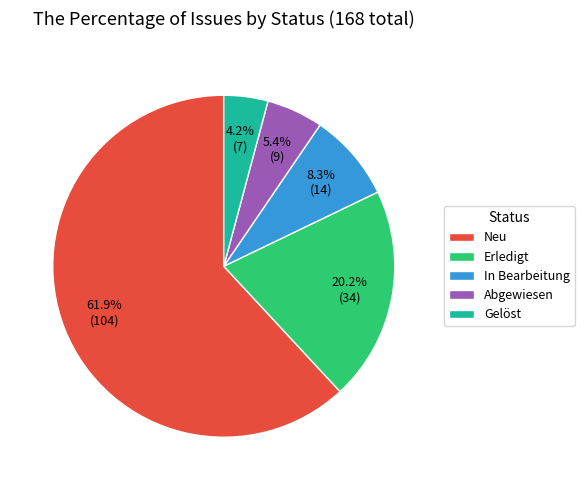

To the nearest percent, what percentage of the pie is Abgewiesen?

5%